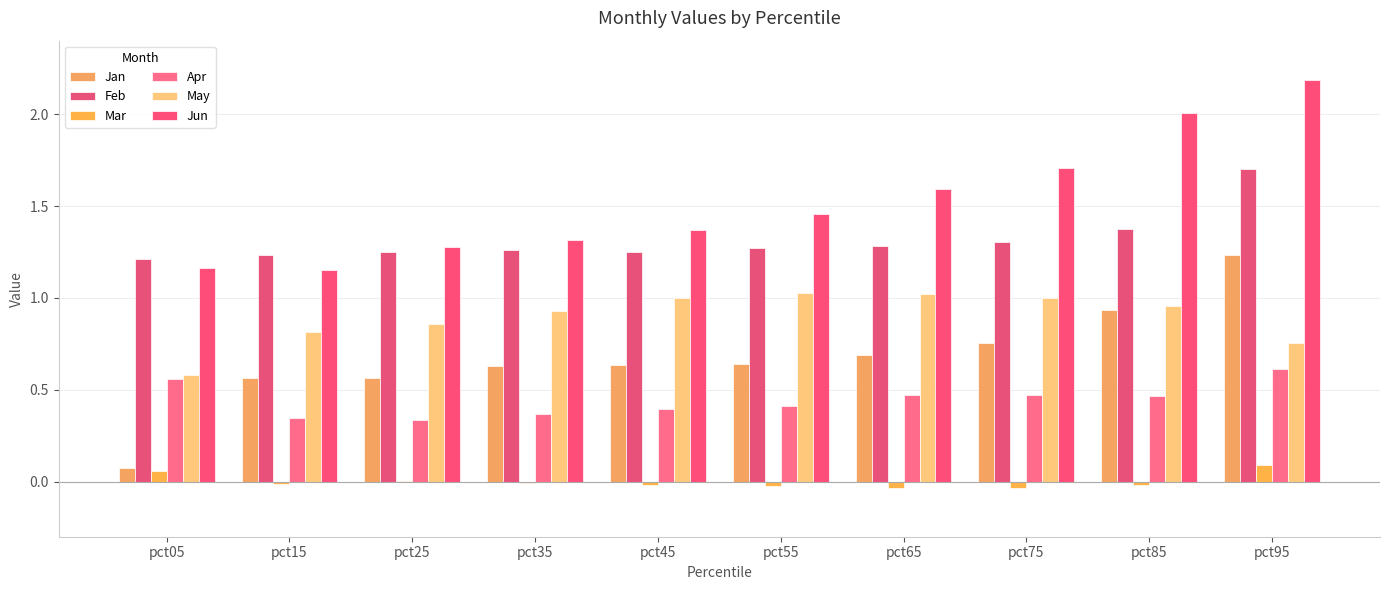

Which label corresponds to the smallest value in the chart?

pct75